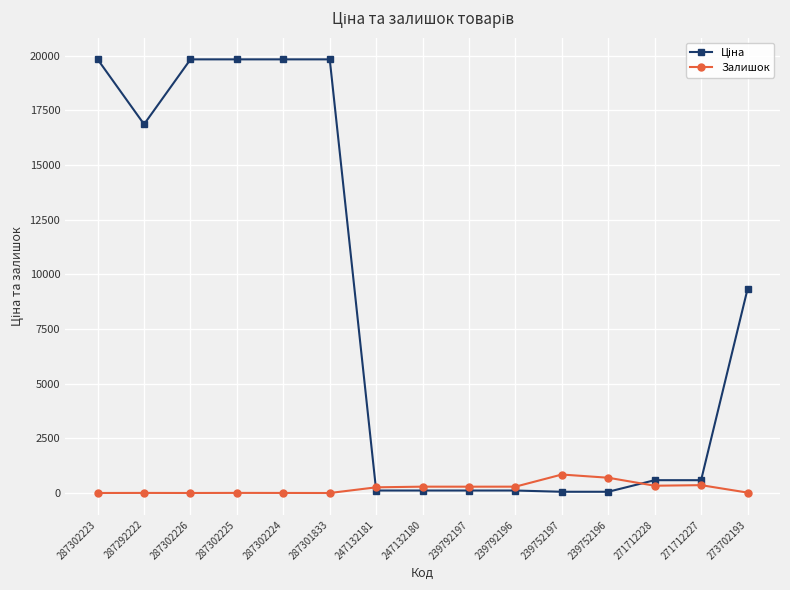

At how many categories does at least one series exceed 11445?

6